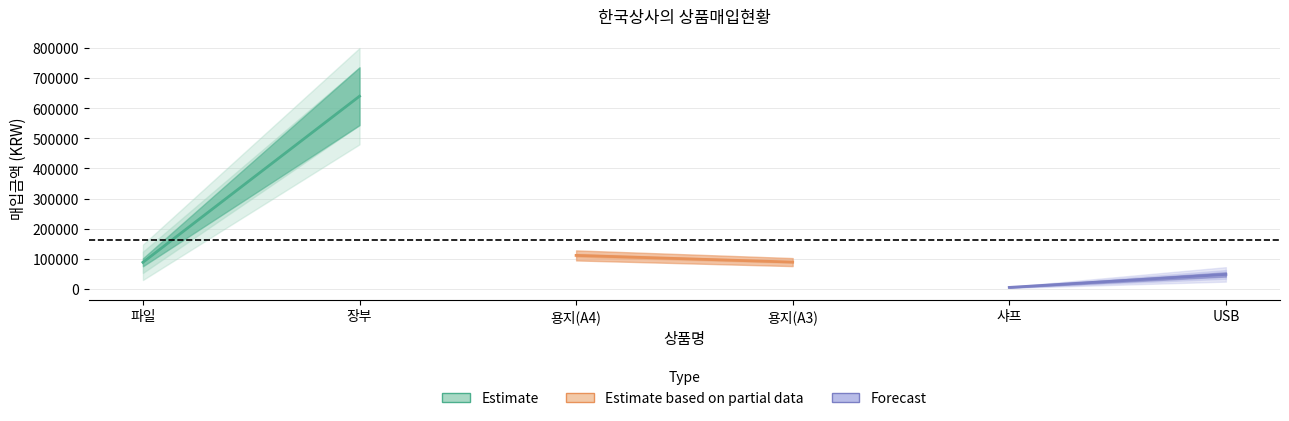

What is the minimum value for Forecast?

4800